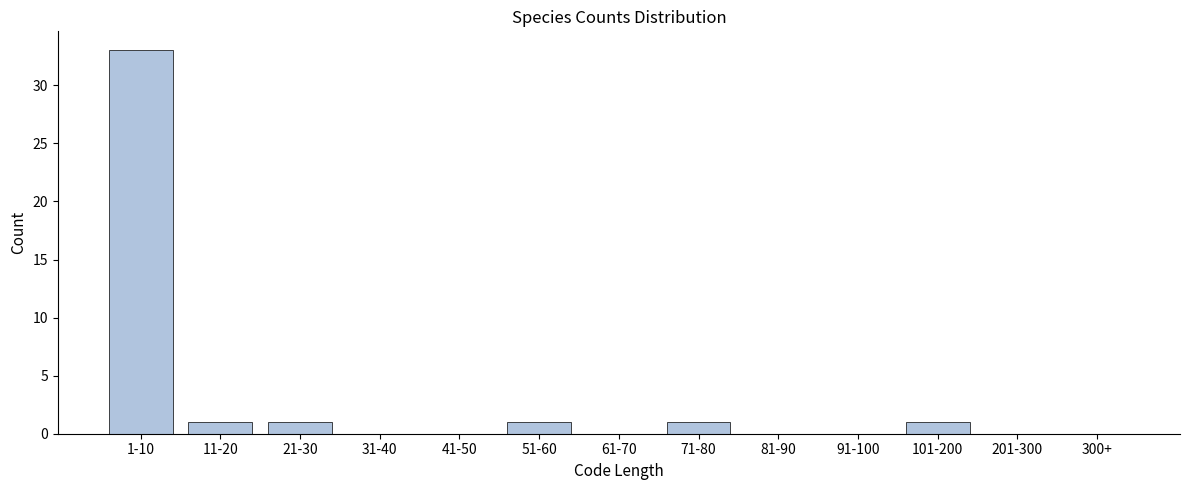

Reading right to left, extract all data points from this chart.

300+=0	201-300=0	101-200=1	91-100=0	81-90=0	71-80=1	61-70=0	51-60=1	41-50=0	31-40=0	21-30=1	11-20=1	1-10=33